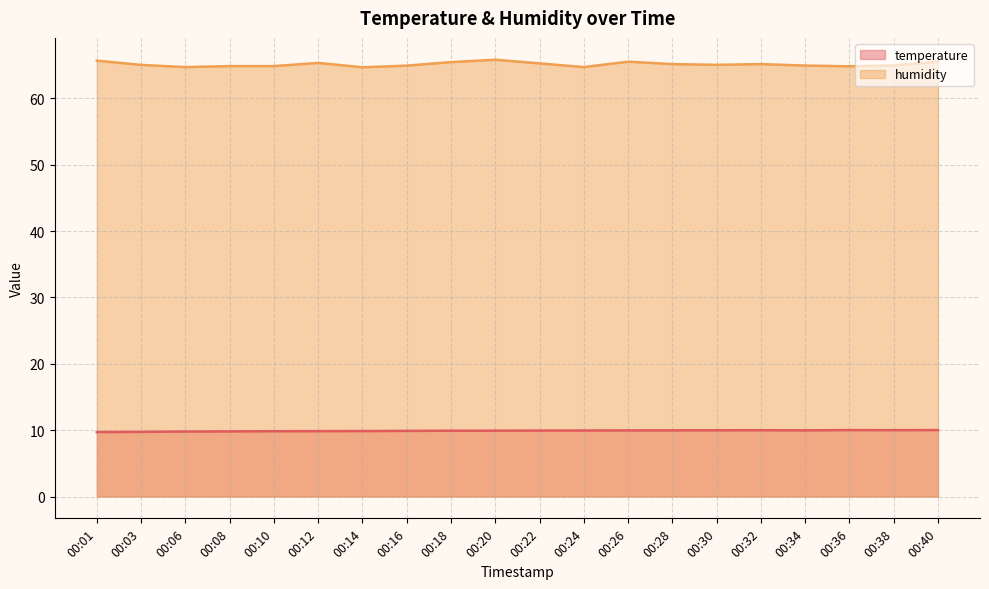

The temperature series shows 6.0 at 00:10. True or false?

False